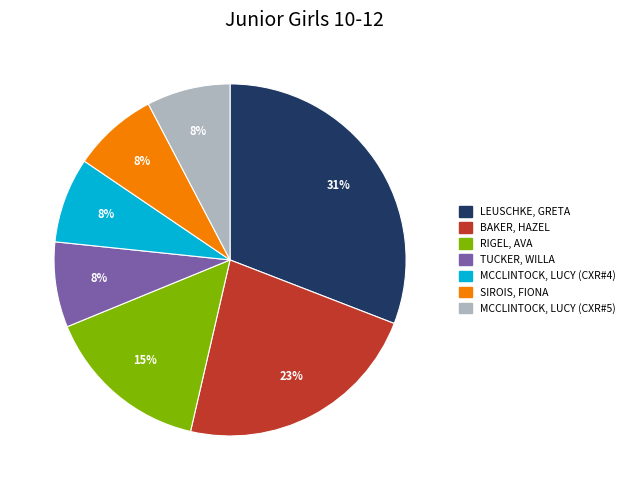

True or false: LEUSCHKE, GRETA accounts for 31% of the total.

True